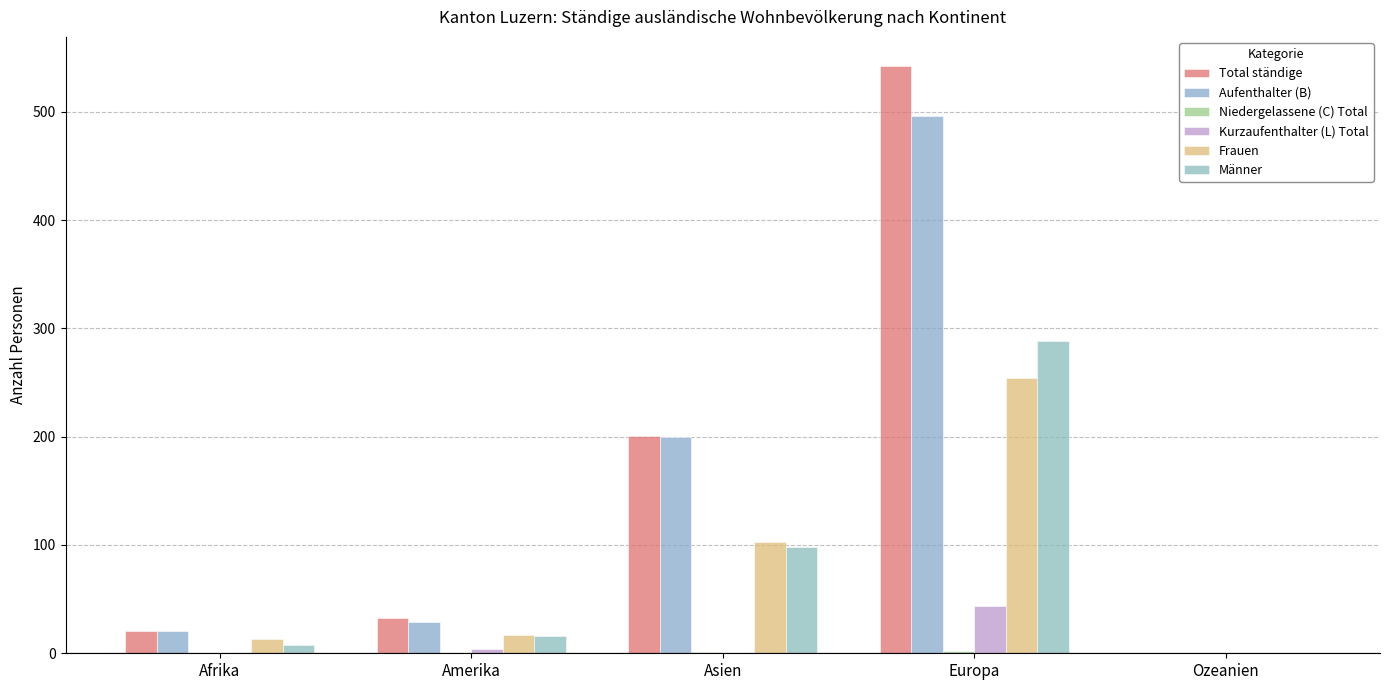

Which series has the widest spread of values?

Total ständige